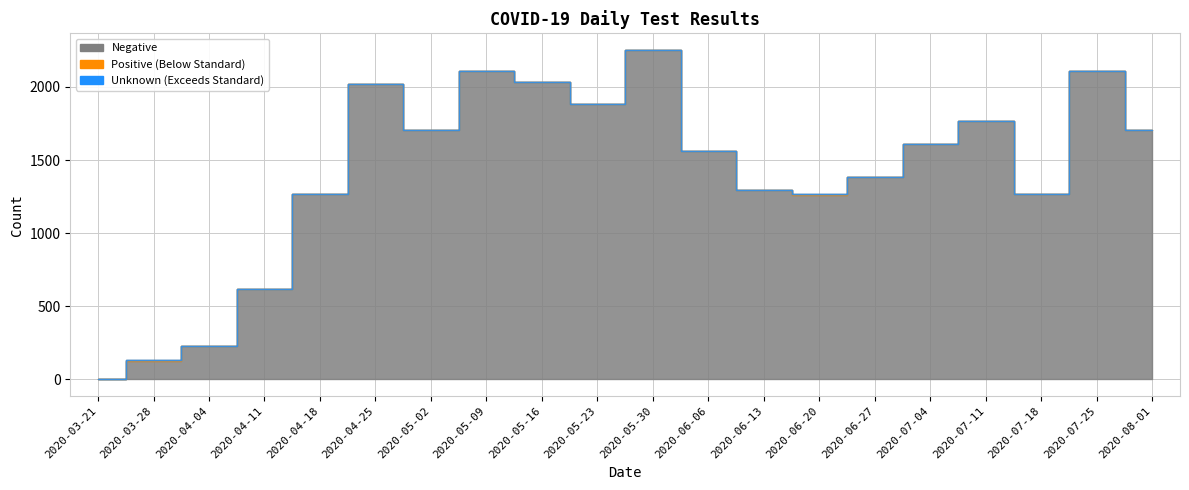

Rank the series at 2020-05-30 from lowest to highest value.

Positive, Unknown, Negative